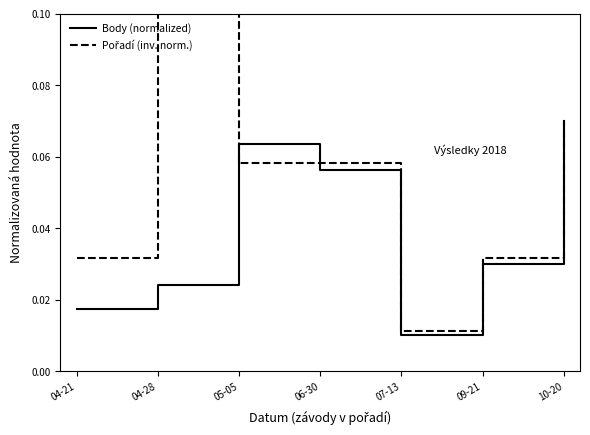

At which category is the sum across all series the highest?

04-28